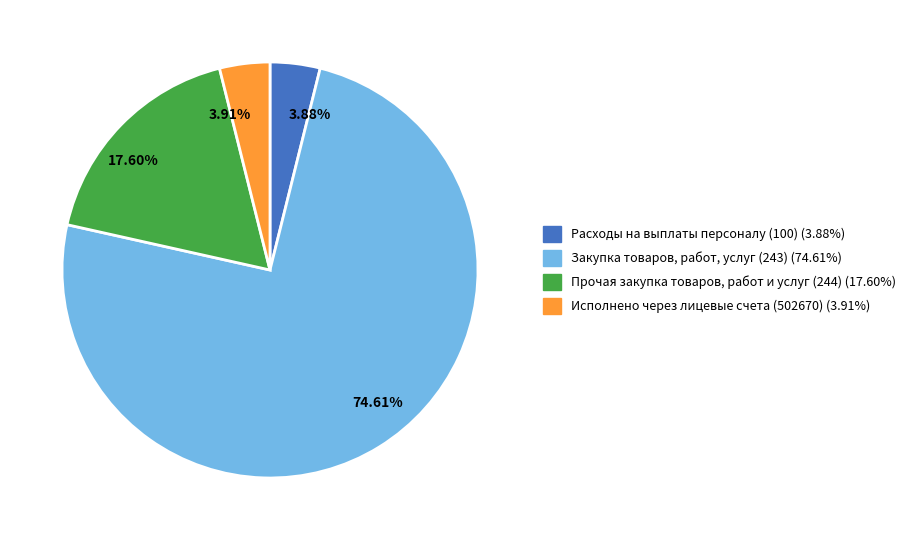

Count the number of slices in the pie.

4